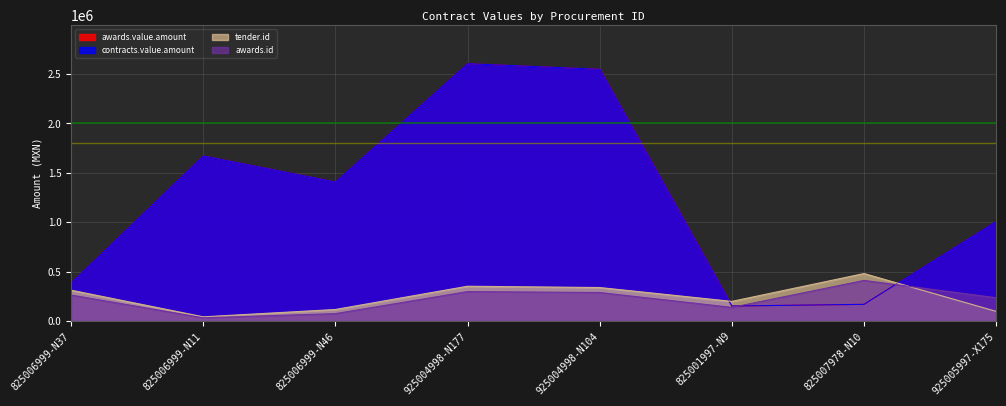

At which label is contracts.value.amount closest to 1378399?

825006999-N46